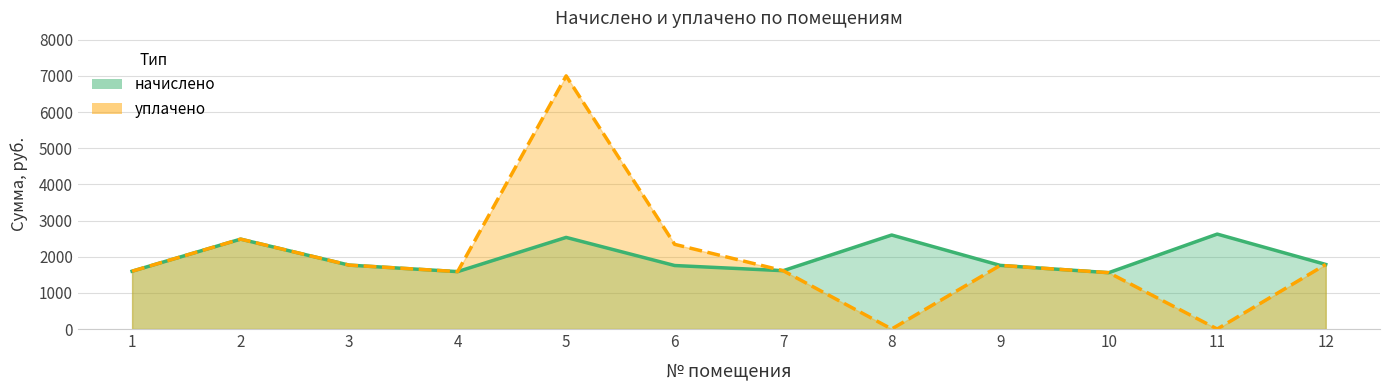

True or false: уплачено and начислено cross at least once.

False